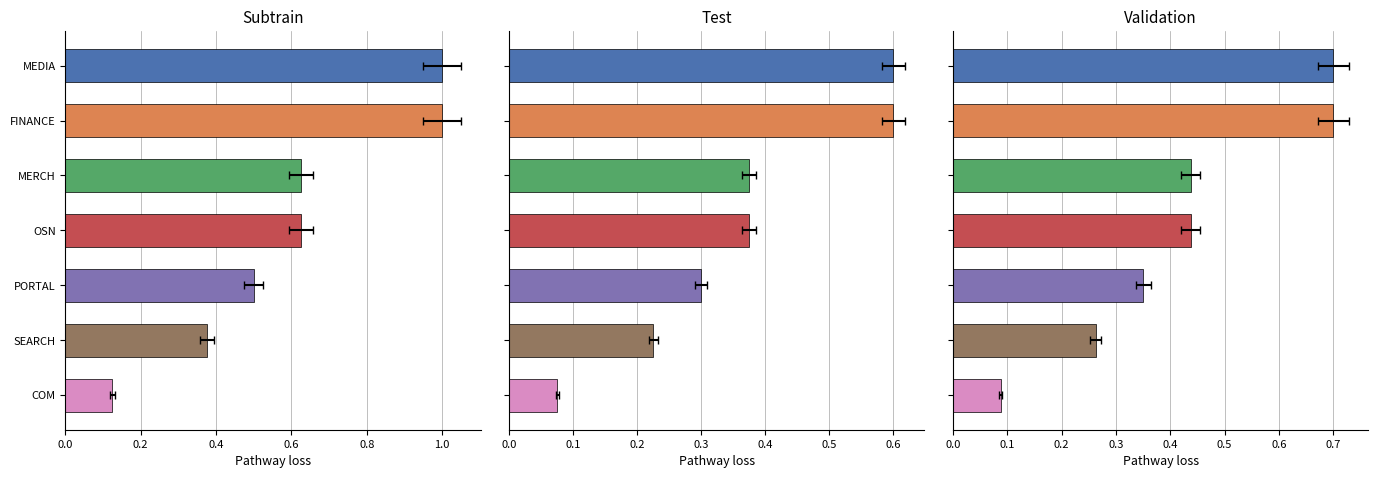

What position from the right is SEARCH?

2